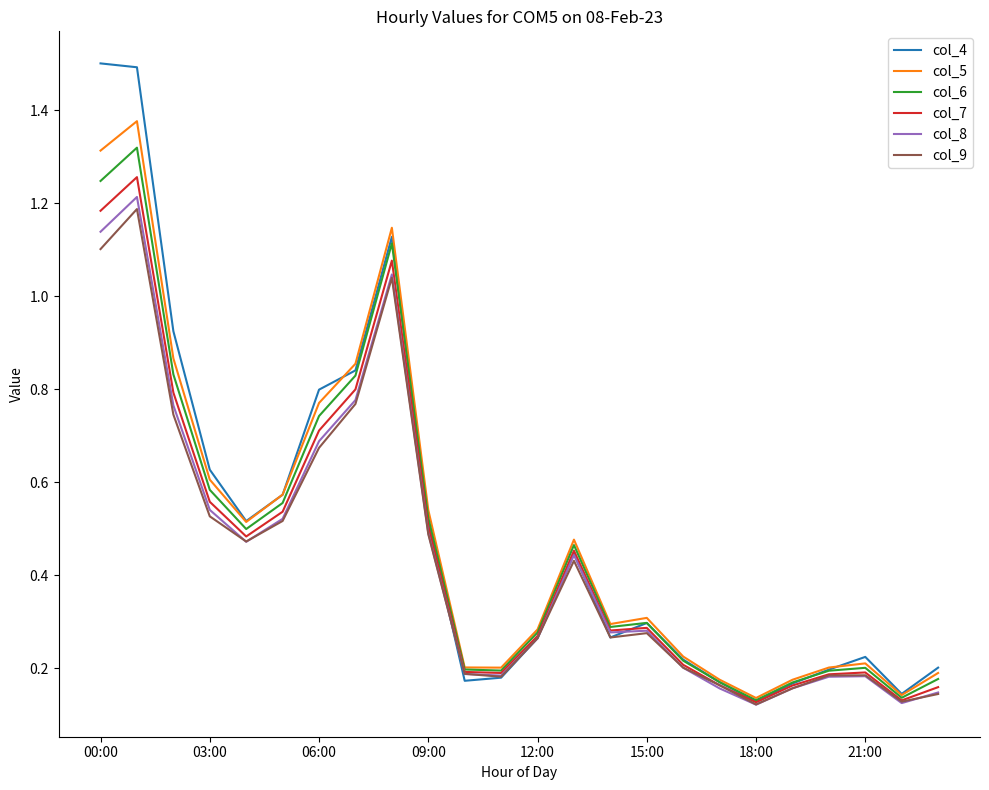

What is the greatest value displayed?

1.5